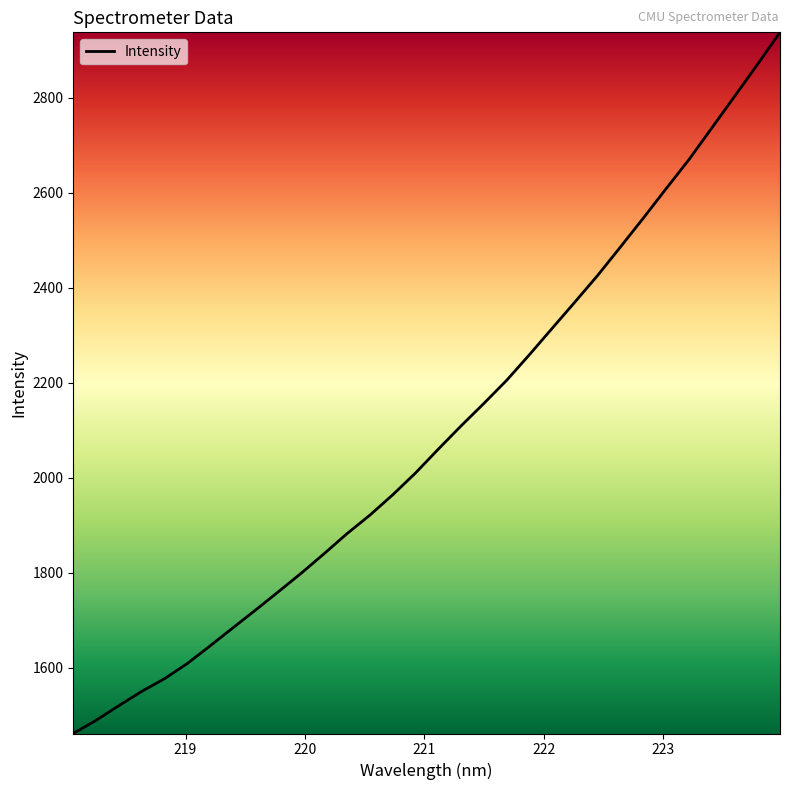

What is the difference between the maximum and minimum values?

1476.1